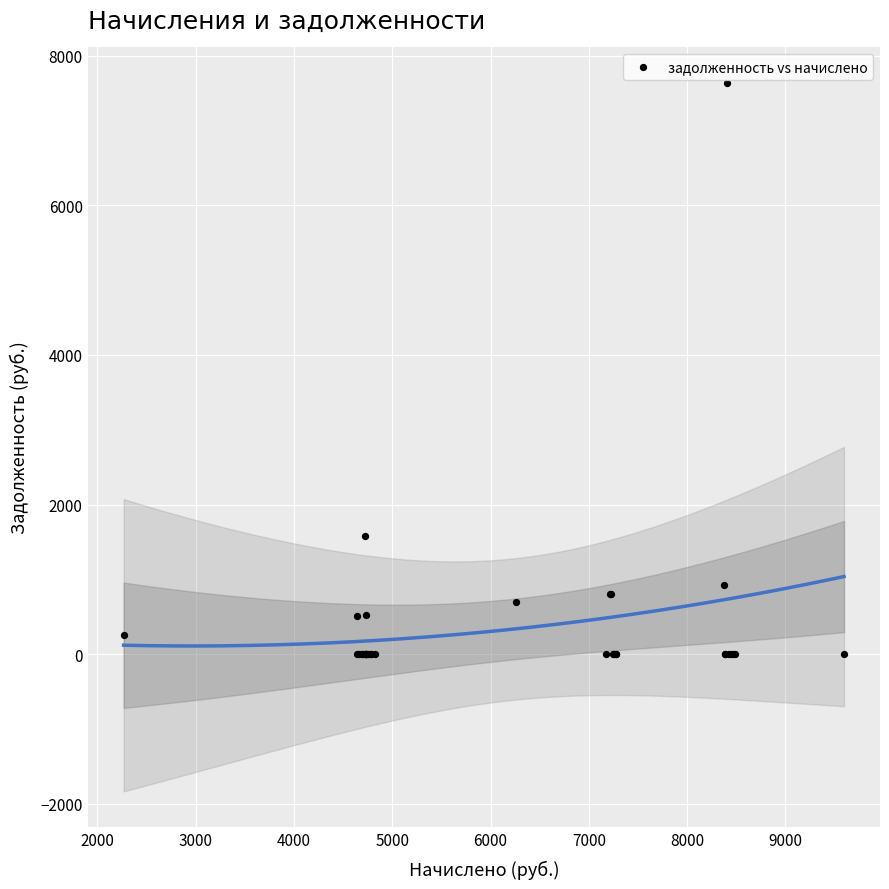

What Y value in the scatter plot is closest to 3818?

1574.4